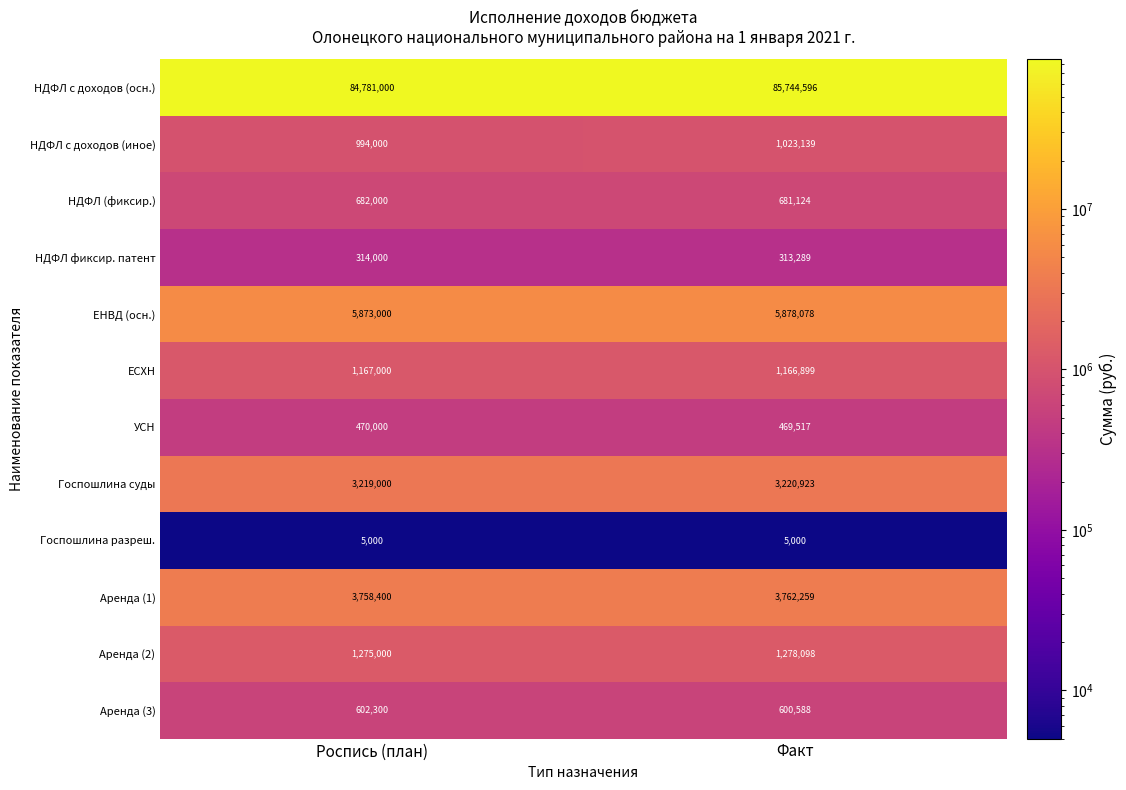

What is the total value across all series at Факт?

104143510